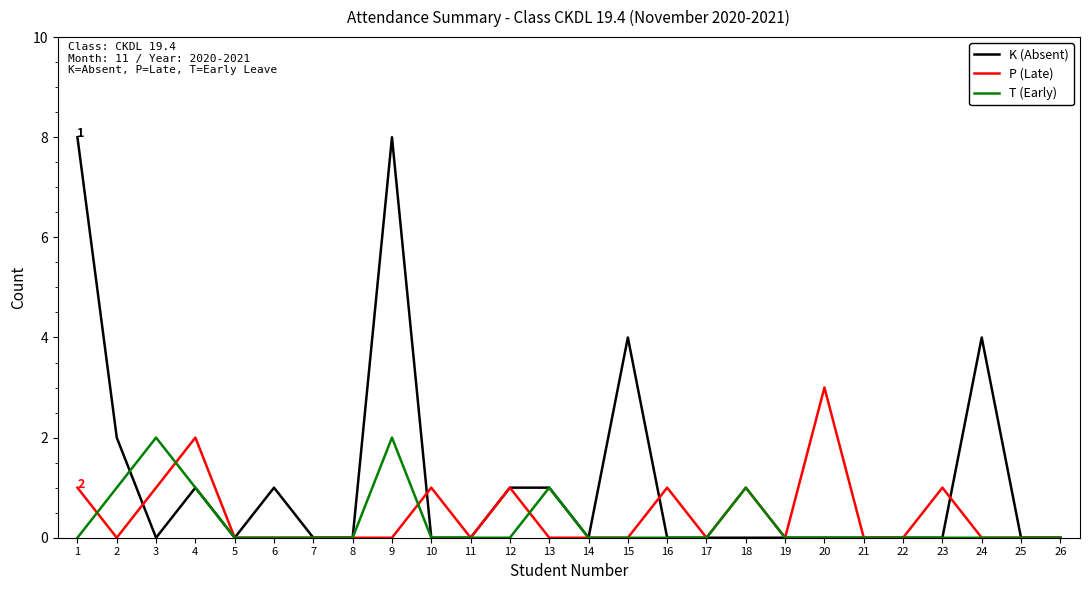

What is the approximate value of P (Late) at 20?

3